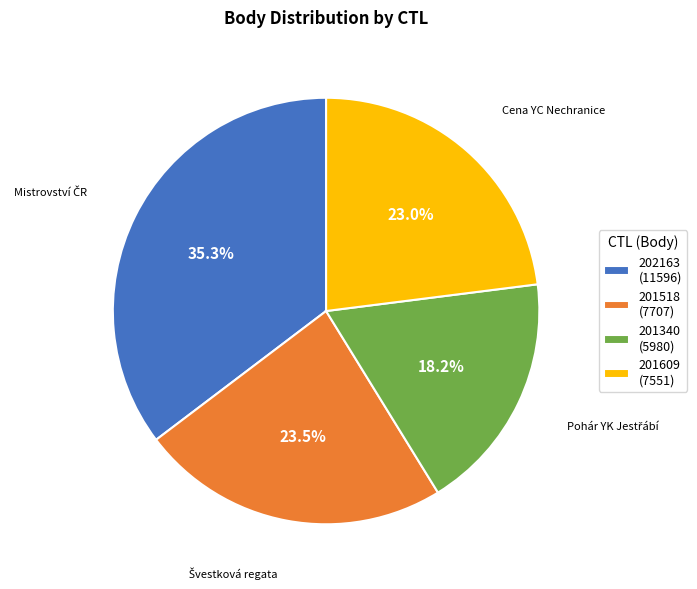

Combined, do 201518 and 201609 account for over 50%?

No